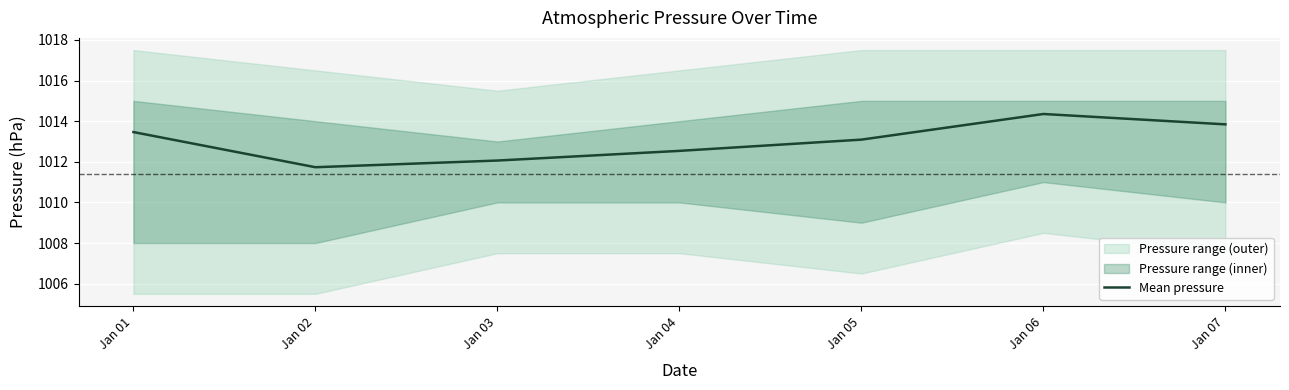

Where is the data nearest to the value 1013?

Jan 05